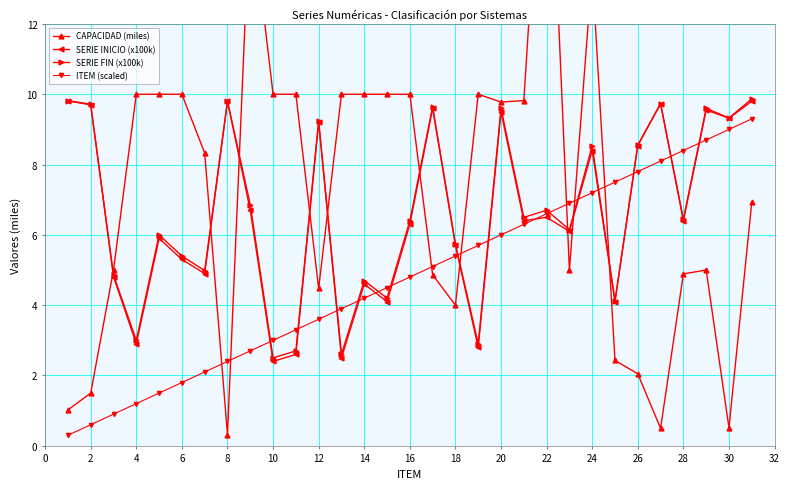

True or false: ITEM (scaled) has more than 1 points higher than both neighbors.

False